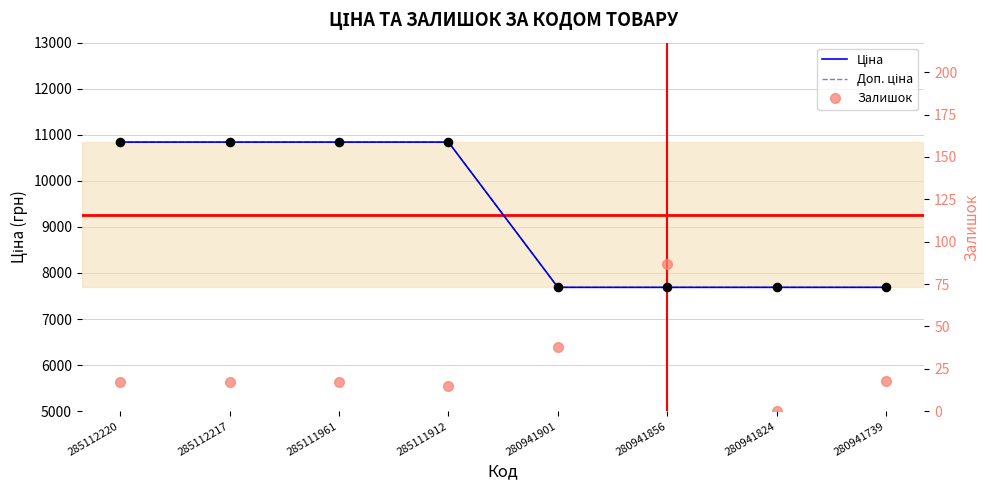

At how many categories does at least one series exceed 7652?

8